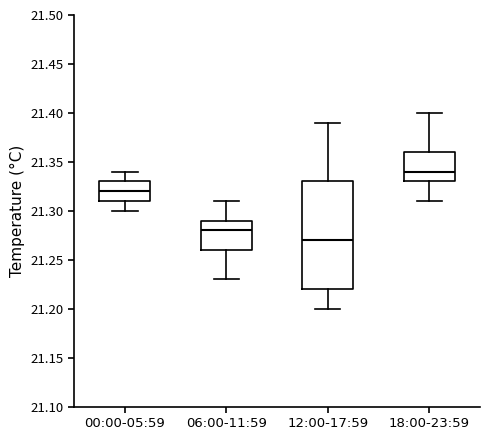

Comparing the boxes themselves (not the whiskers), which one is the tallest?

12:00-17:59